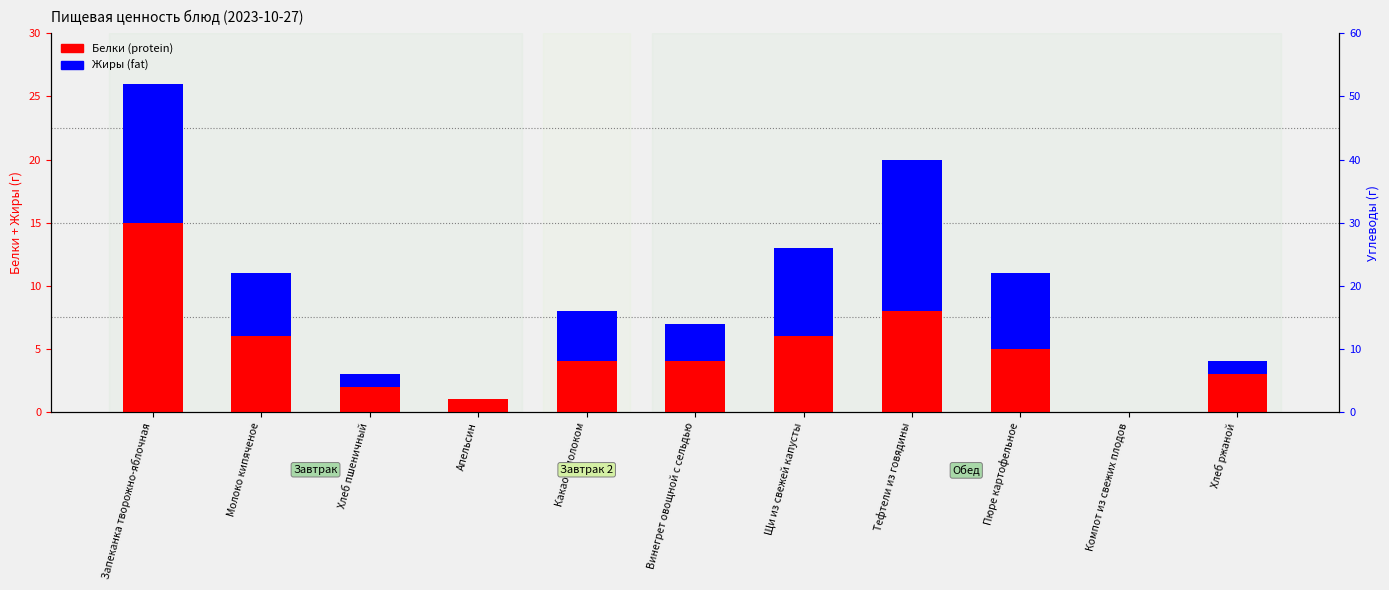

At which label does Белки (protein) first exceed 4?

Запеканка творожно-яблочная